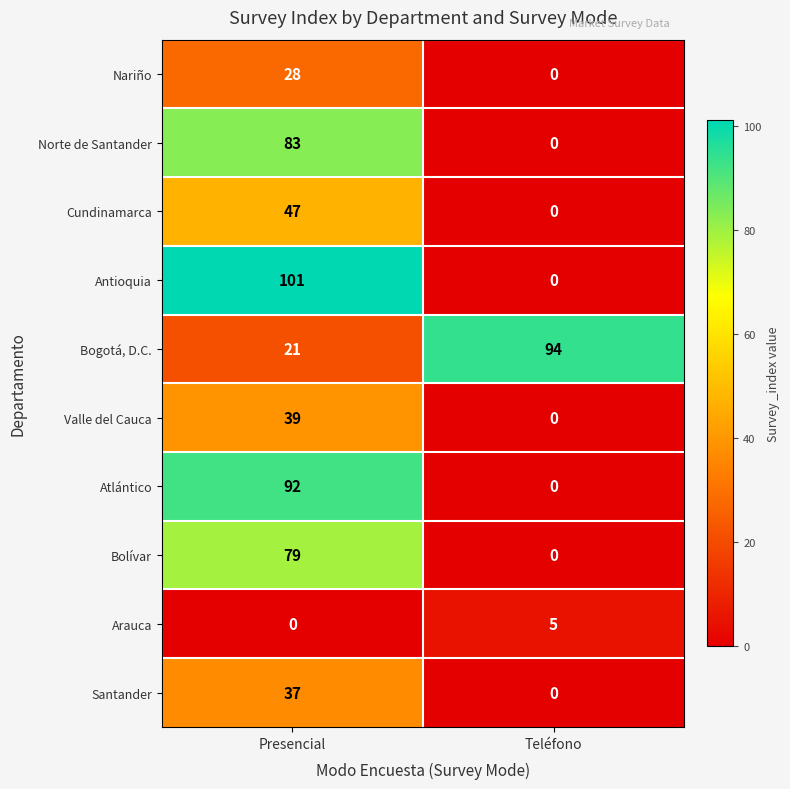

The Bolívar series shows 79 at Presencial. True or false?

True